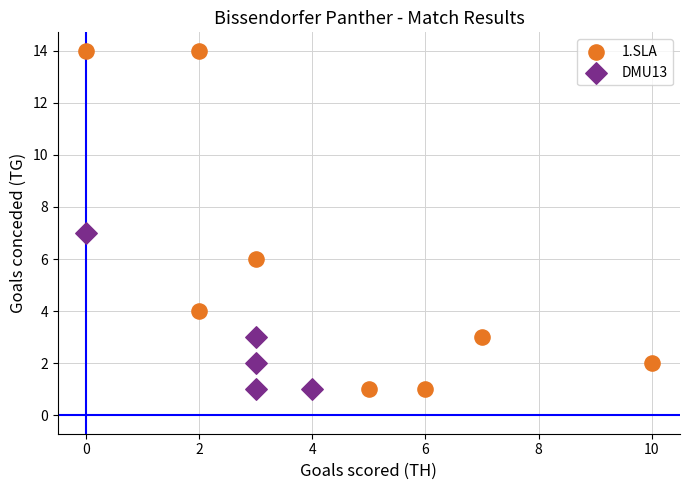

Which series has the largest Y range (max minus min)?

1.SLA